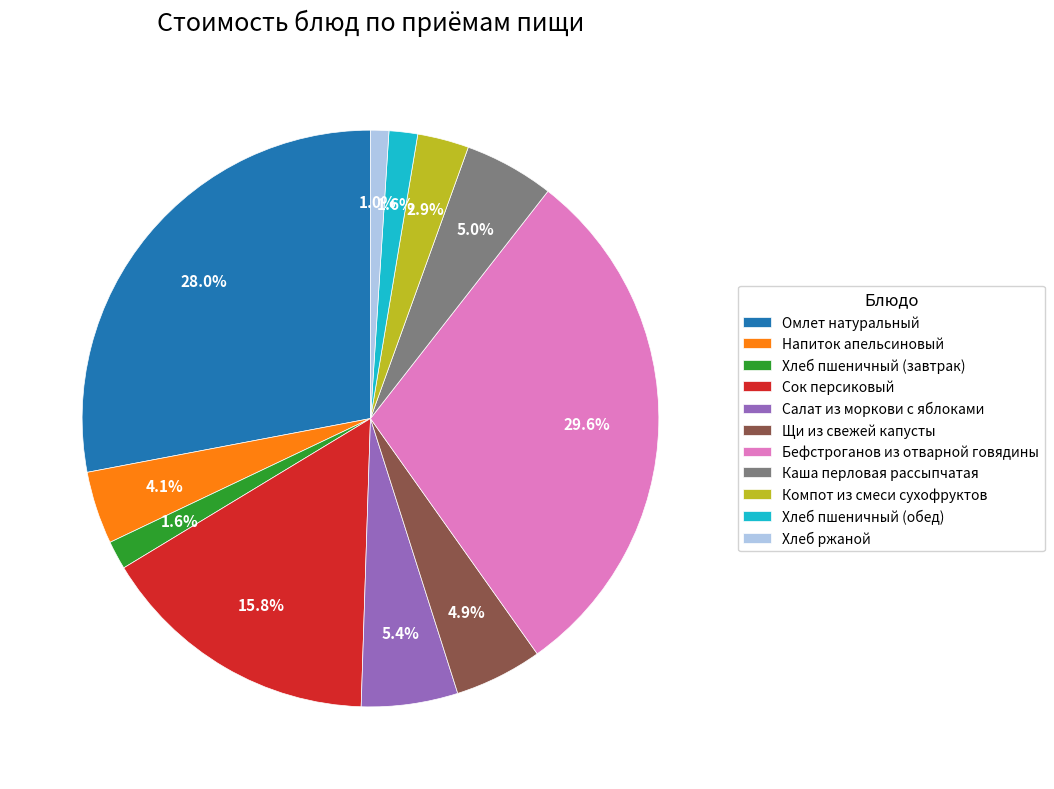

To the nearest percent, what is the difference between the Хлеб пшеничный (обед) and Компот из смеси сухофруктов slice percentages?

1%